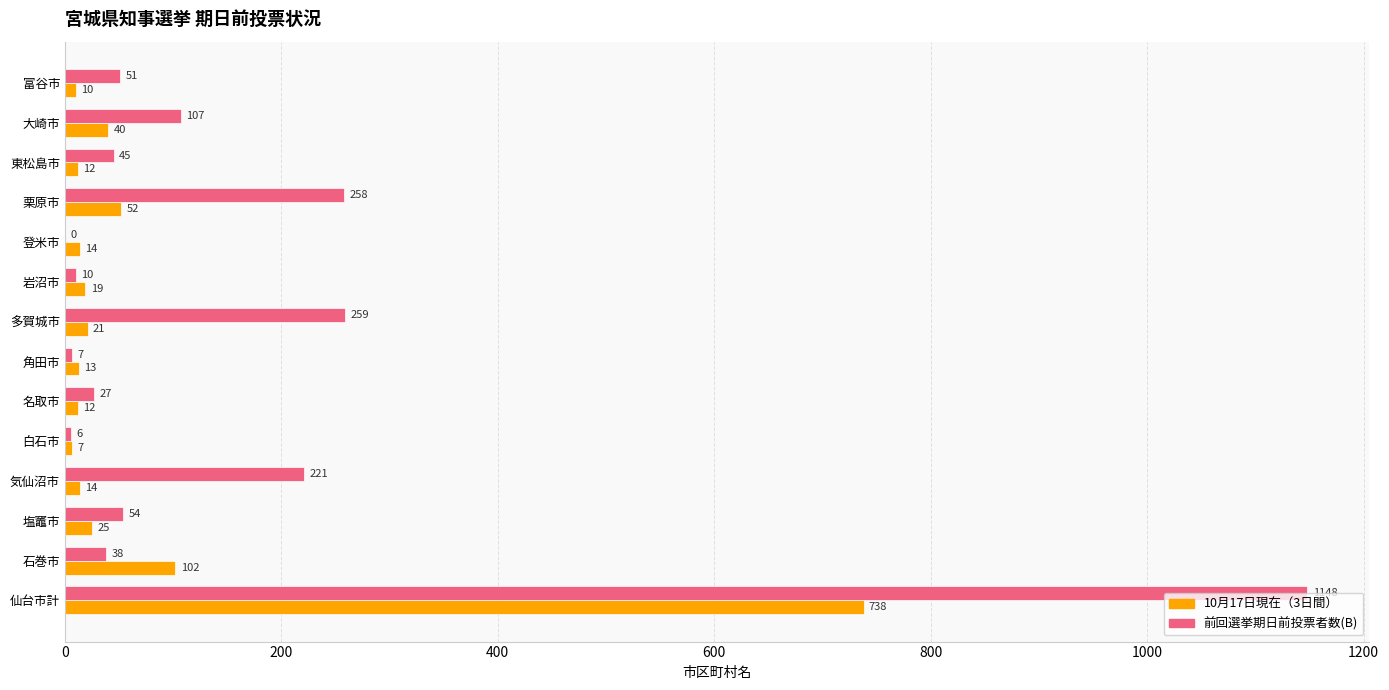

Where is 10月17日現在（3日間） nearest to the value 372?

石巻市